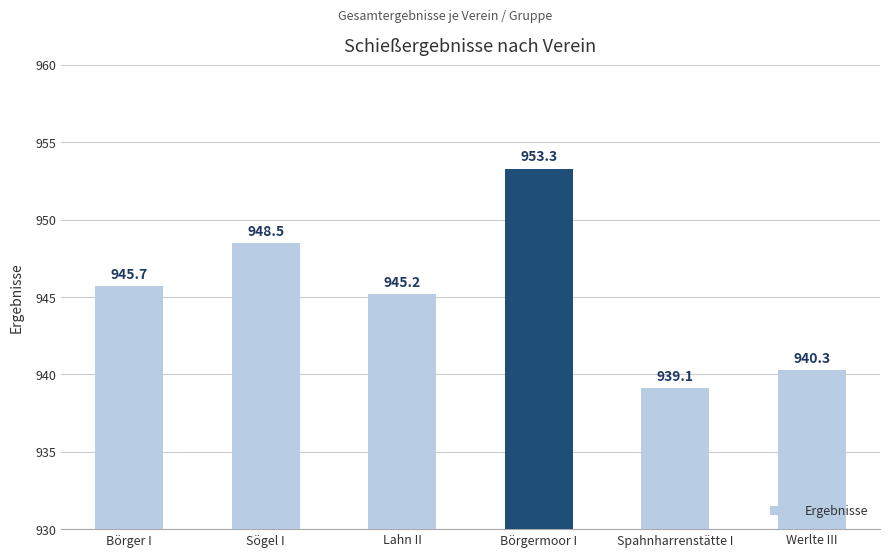

Does the chart contain any negative values?

No